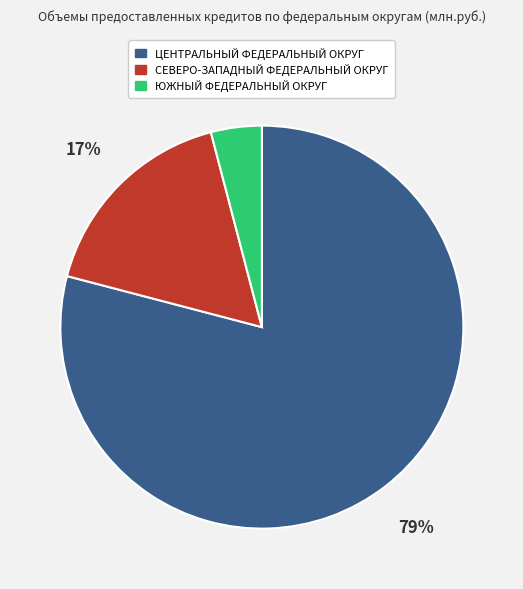

To the nearest percent, what is the difference between the ЦЕНТРАЛЬНЫЙ ФЕДЕРАЛЬНЫЙ ОКРУГ and СЕВЕРО-ЗАПАДНЫЙ ФЕДЕРАЛЬНЫЙ ОКРУГ slice percentages?

62%